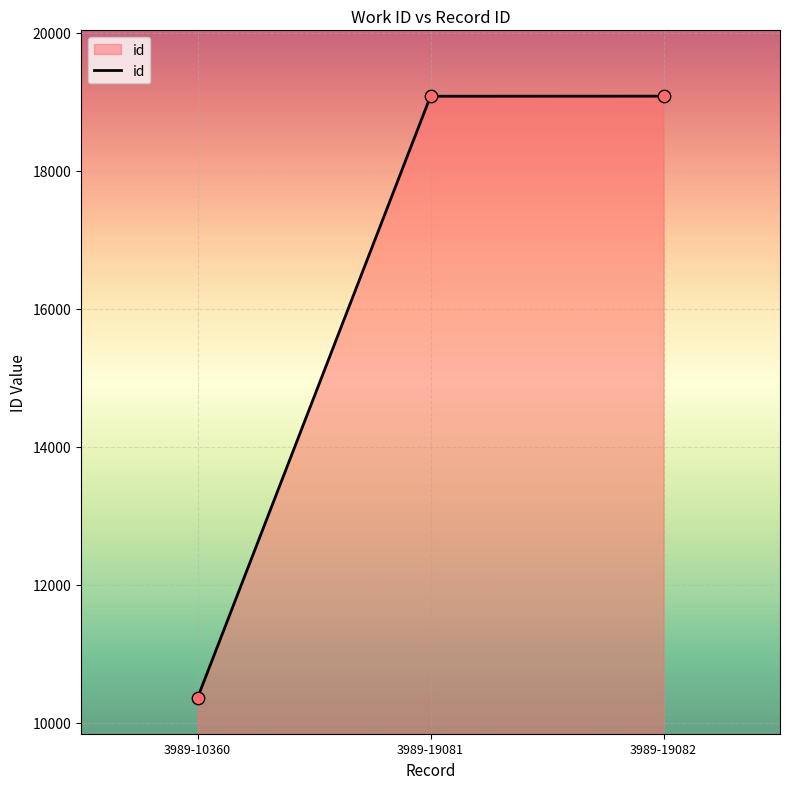

Which has a higher value, 3989-10360 or 3989-19081?

3989-19081